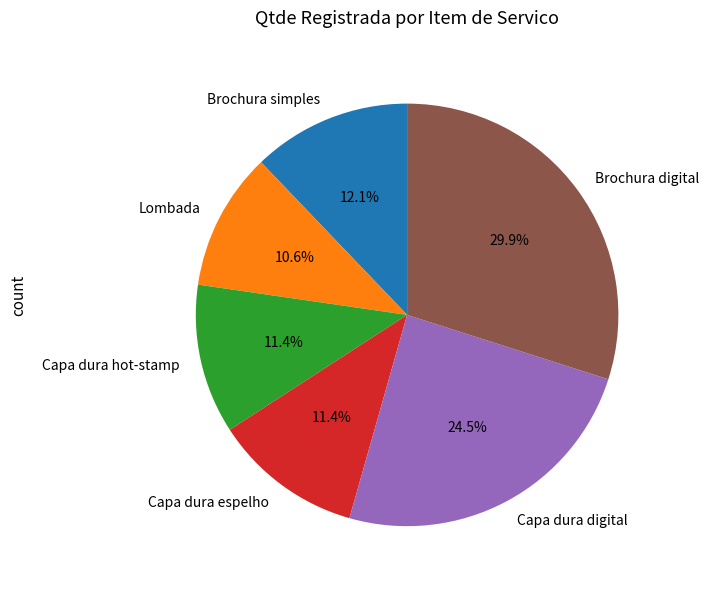

Which slice is the smallest?

Lombada